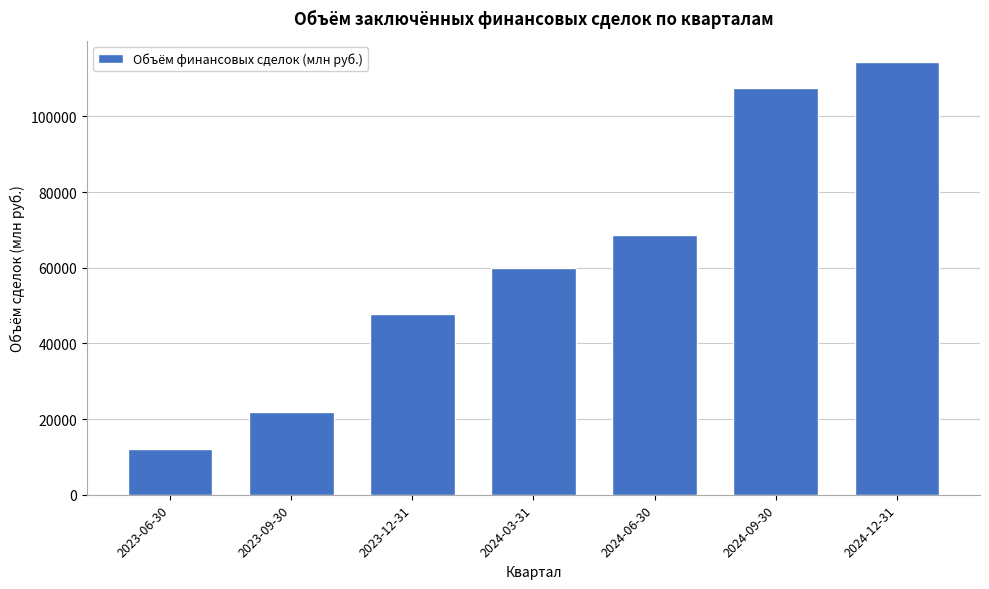

Reading right to left, what are all the values shown in this chart?

114267.5	107630.1	68656.4	59816.6	47791.0	21829.8	11977.1